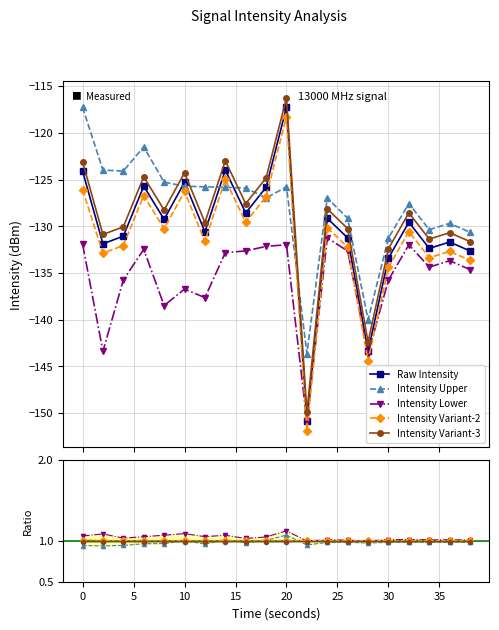

What is the greatest value displayed?

-116.3